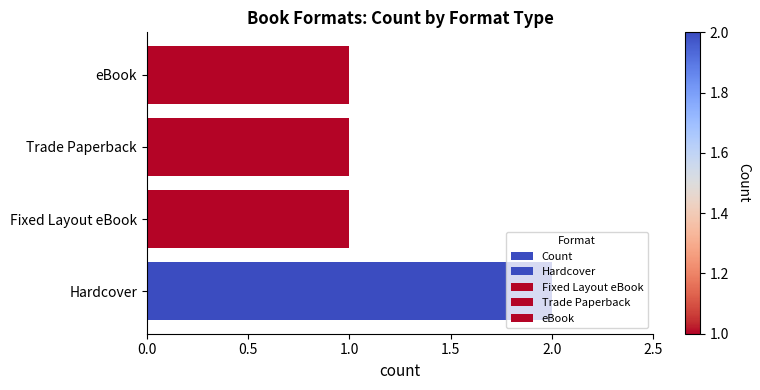

How many categories are shown in the chart?

4